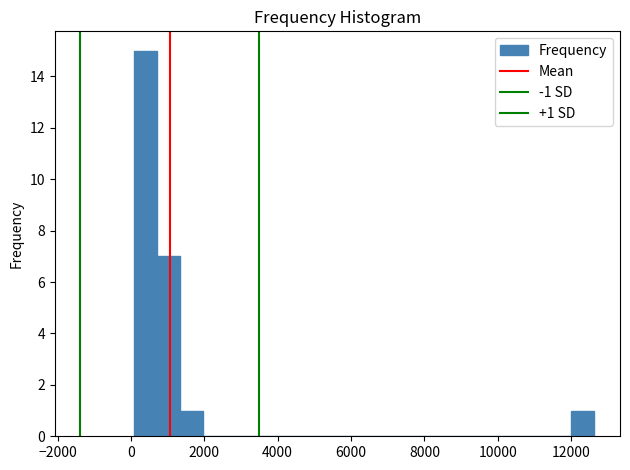

Read against the x-axis, roughly where is the centre of the tallest bar?

400